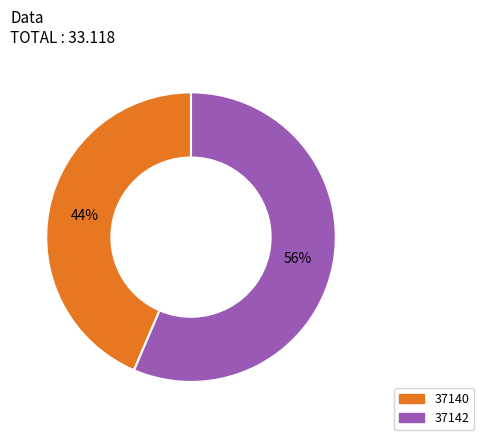

What is the smallest slice in the pie chart?

37140